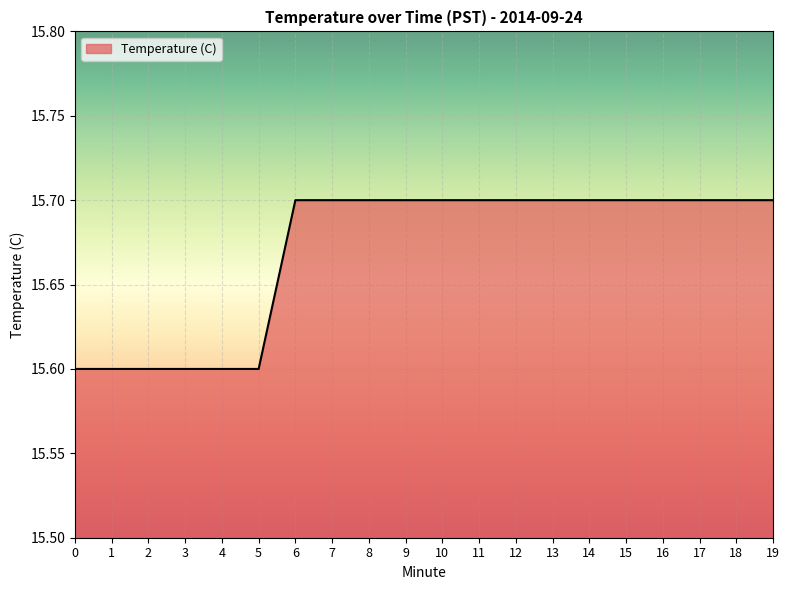

Between 10 and 2, which is larger?

10